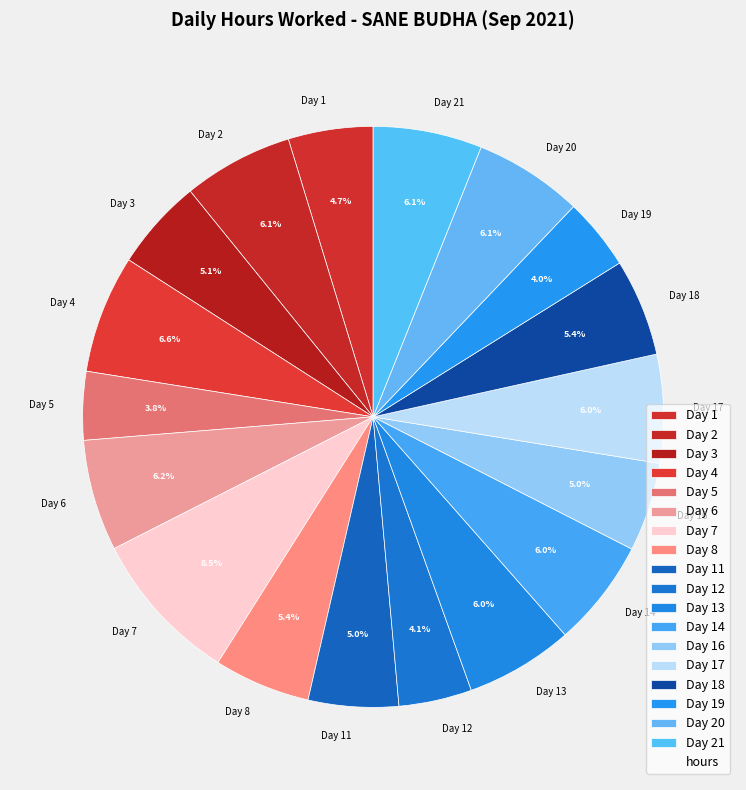

Count the number of slices in the pie.

18